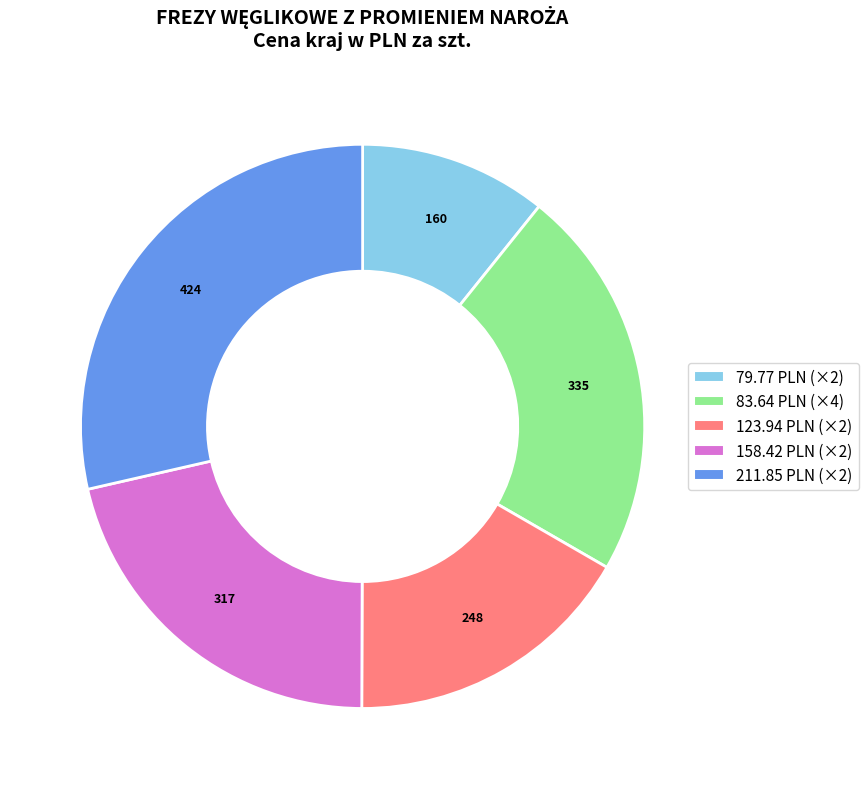

Count the number of slices in the pie.

5